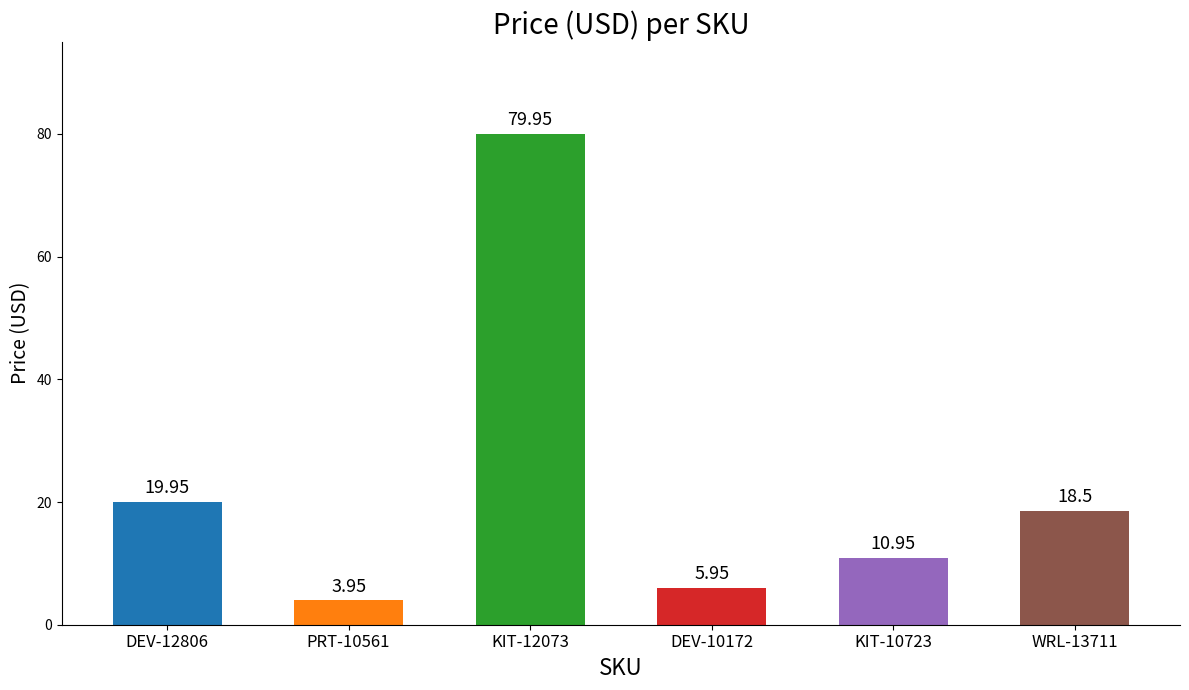

What is the difference between the second highest and second lowest values?

14.0